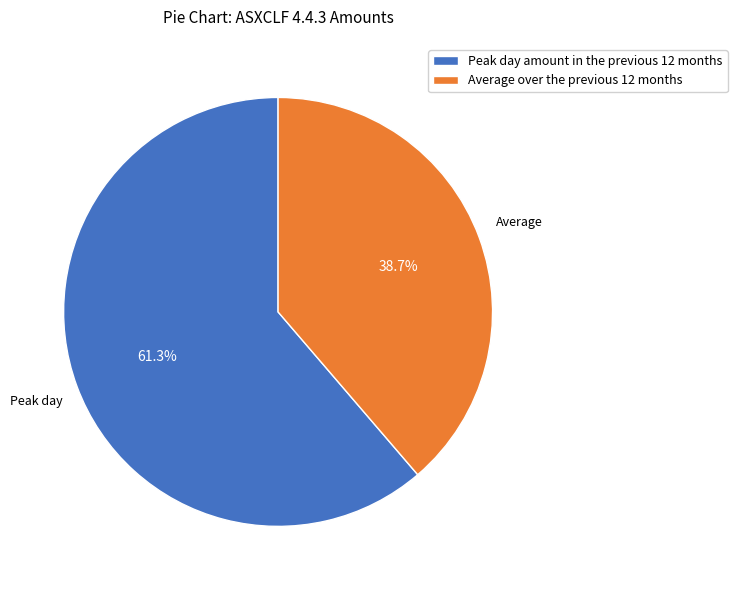

To the nearest percent, what is the difference between the Peak day amount in the previous 12 months and Average over the previous 12 months slice percentages?

23%